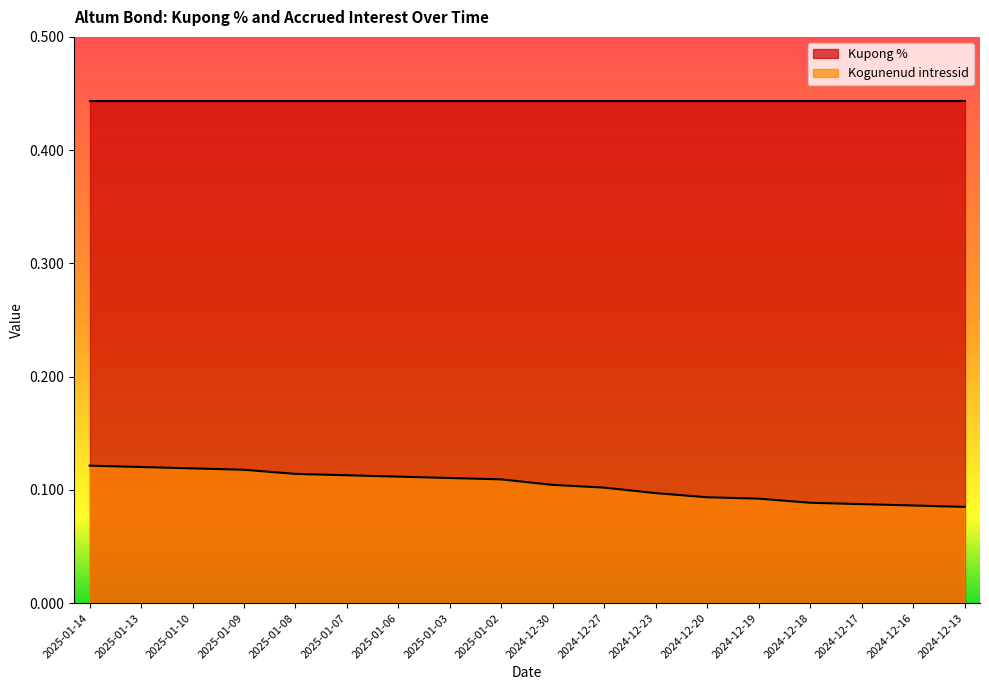

What value does the data have at 2024-12-27?

0.1